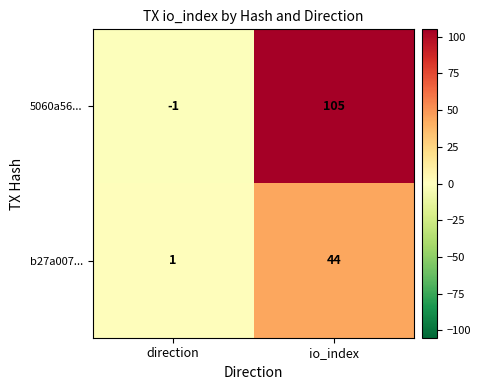

List the series in order of their peak value, lowest first.

b27a007..., 5060a56...